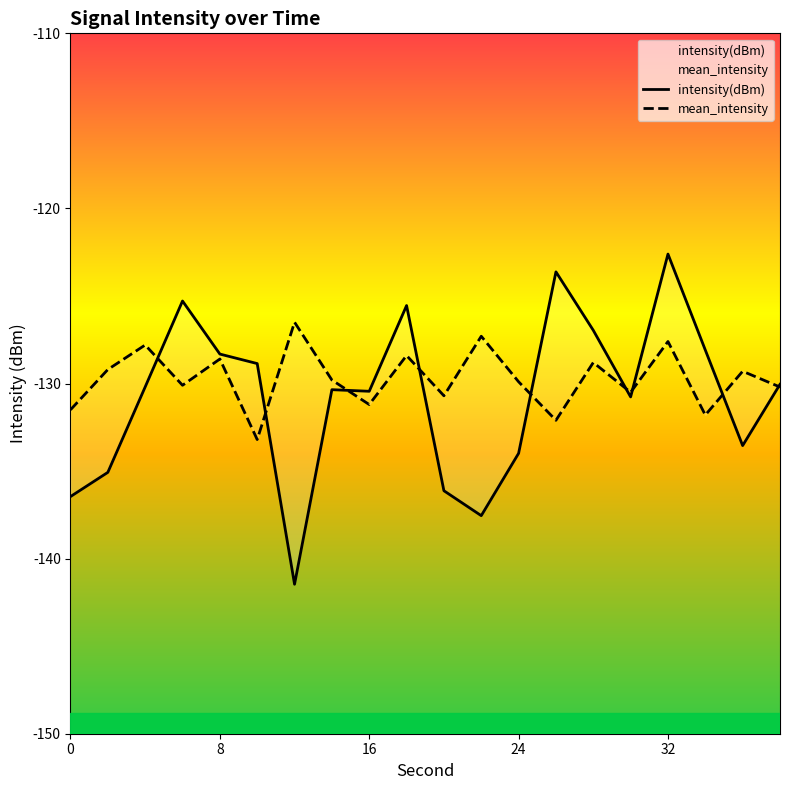

True or false: intensity(dBm) has more than 1 interior local peaks.

True